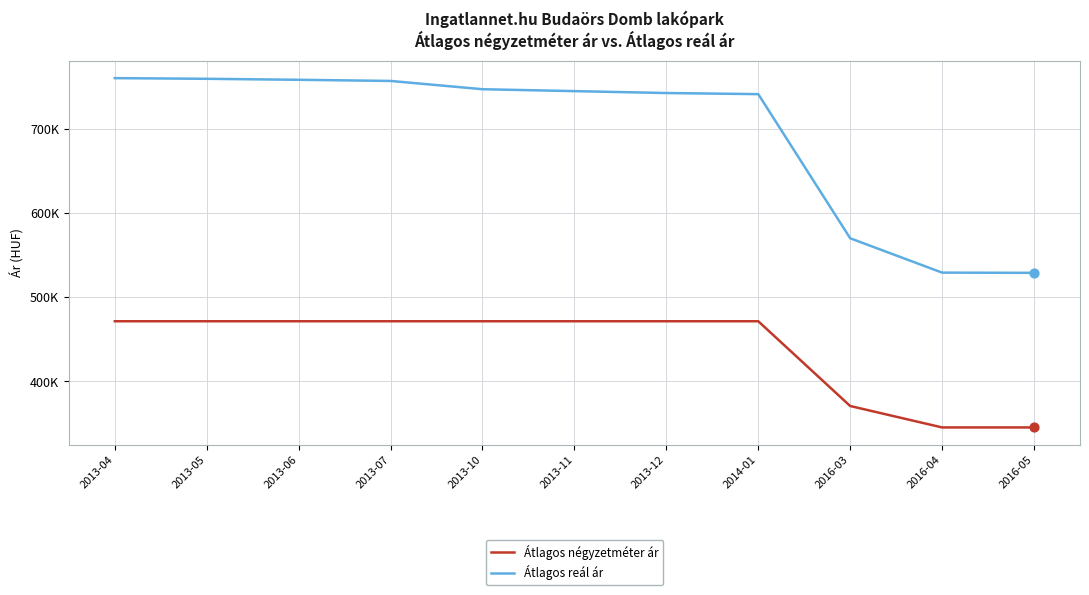

At which category is the sum across all series the highest?

2013-04